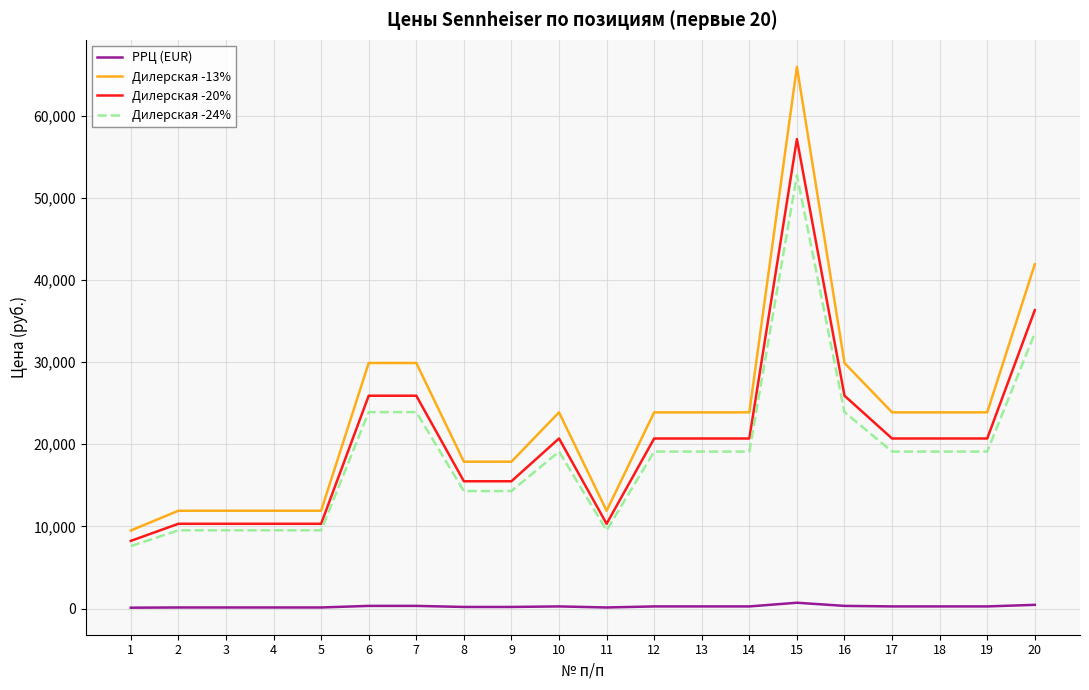

Rank the series at 3 from lowest to highest value.

РРЦ (EUR), Дилерская -24%, Дилерская -20%, Дилерская -13%